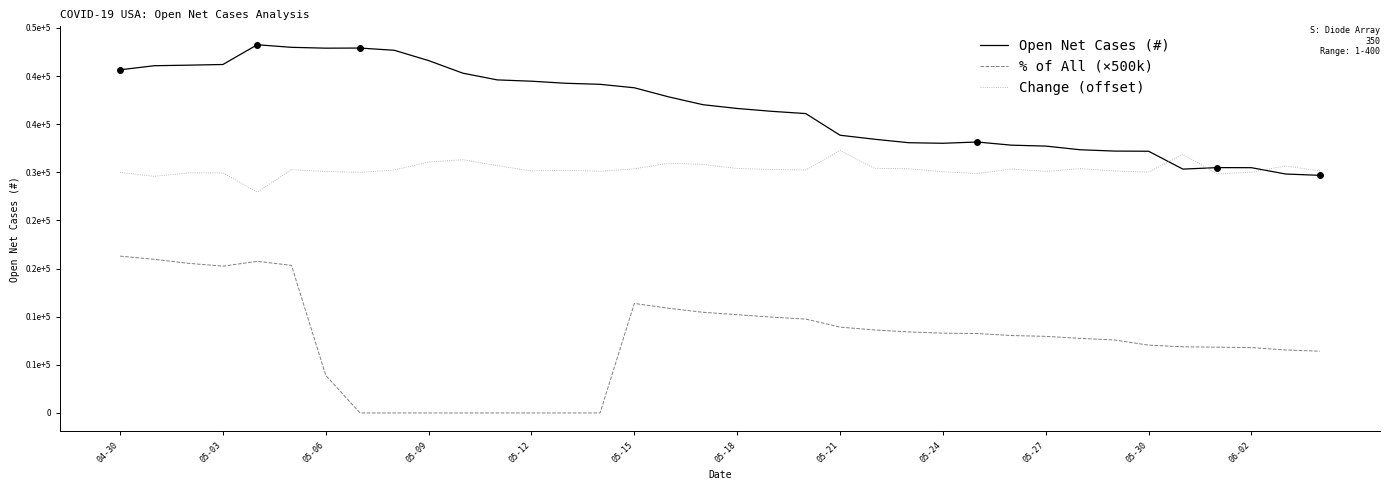

True or false: Open Net Cases (#) and % of All (×500k) intersect in this chart.

False